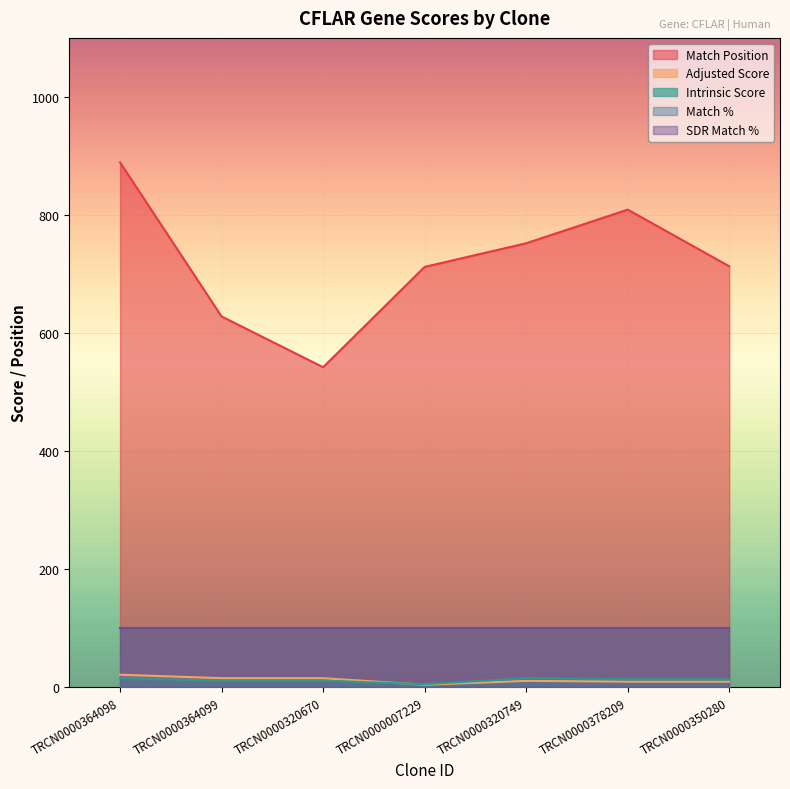

Which series has the widest spread of values?

Match Position